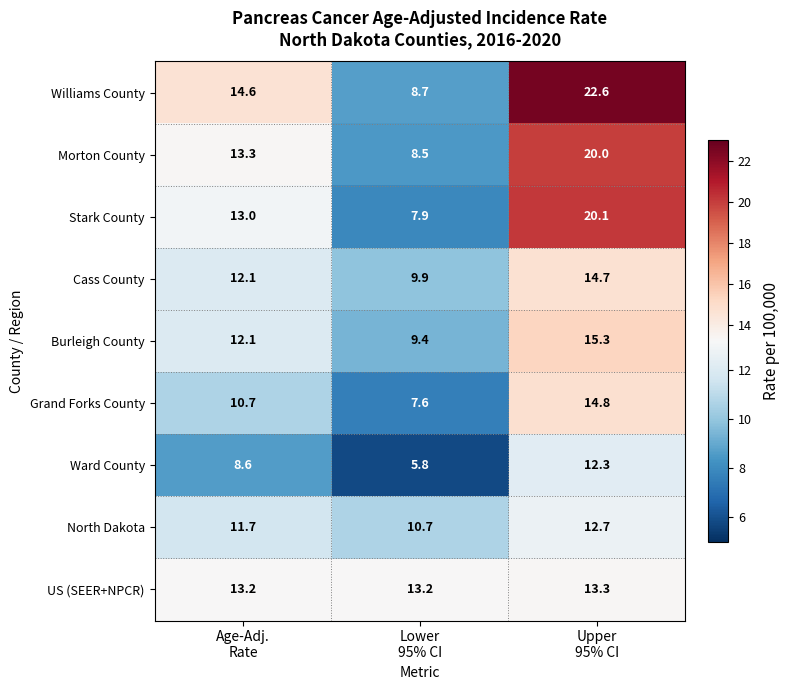

Which series has the largest total across all categories?

Williams County